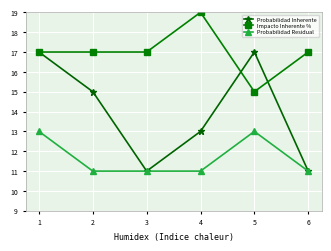

At which category does Probabilidad Inherente reach its first local valley?

3